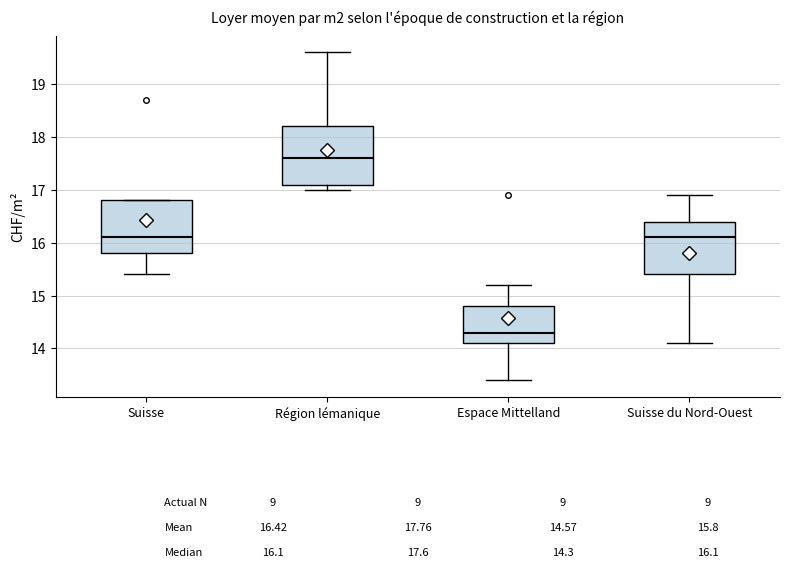

Which box's median line is the lowest?

Espace Mittelland